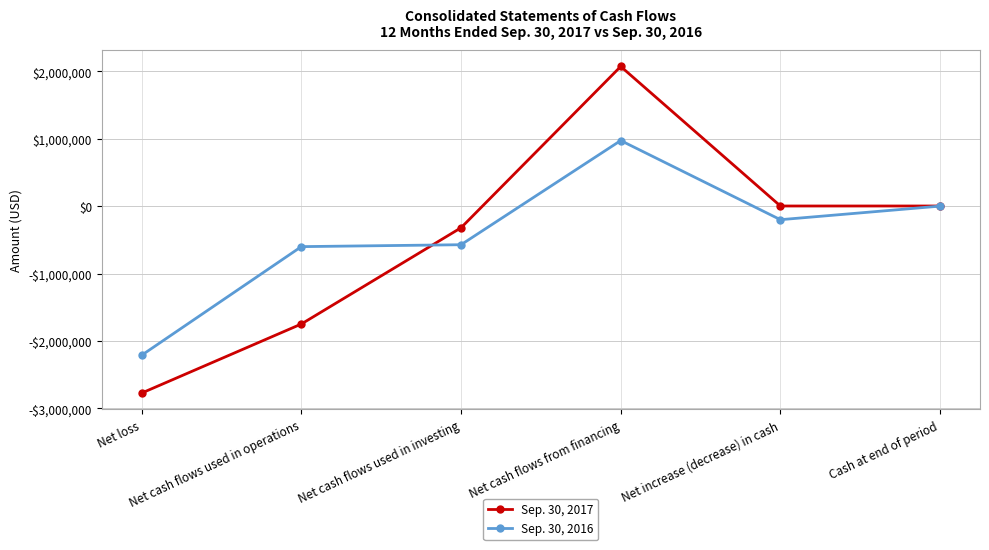

What is the smallest value displayed?

-2771894